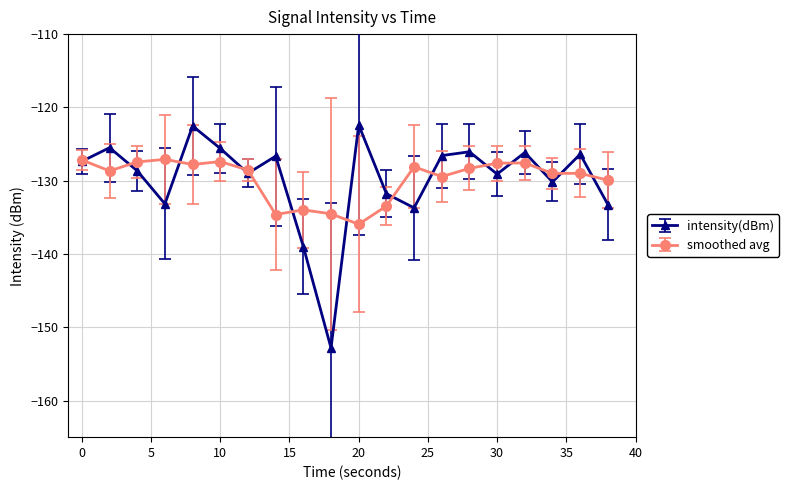

What is the value of the smoothed avg point at the 4th from the left?

-127.1